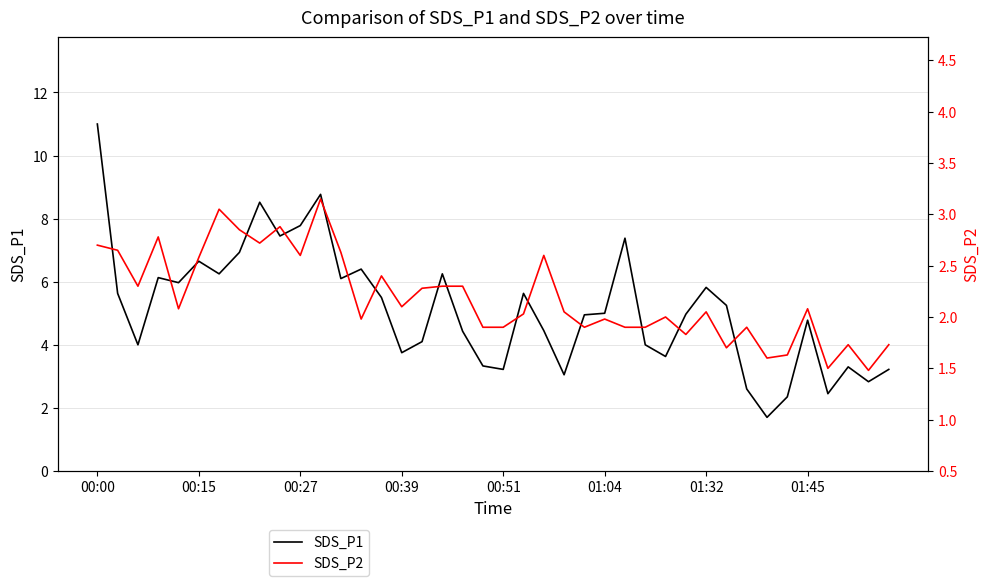

True or false: SDS_P1 and SDS_P2 cross at least once.

False